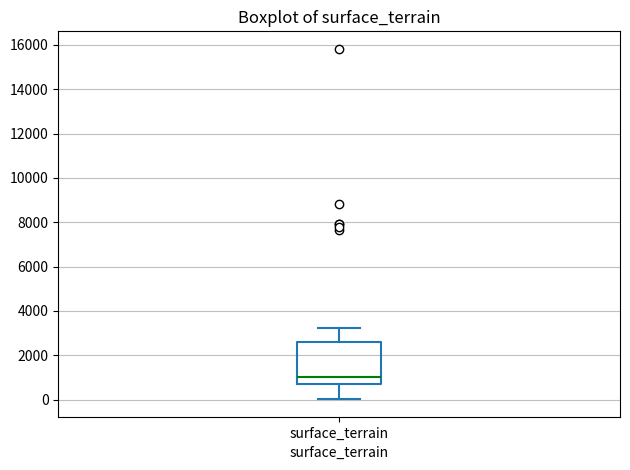

Where does the lower whisker of the box for surface_terrain end on the y-axis? The values are not printed on the chart, so give them approximately, as read against the axis.

0